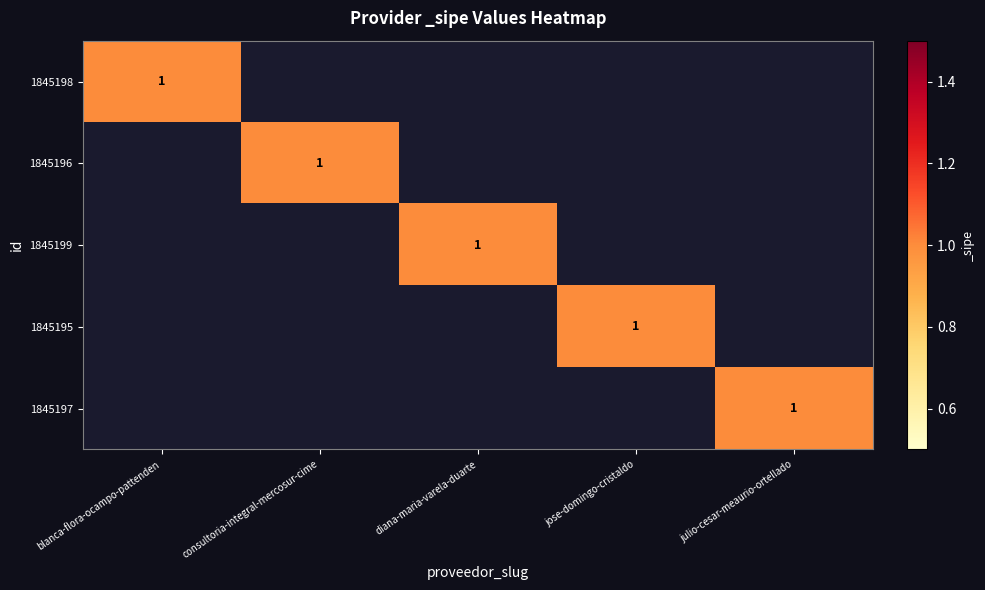

The 1845199 series shows 1 at diana-maria-varela-duarte. True or false?

True